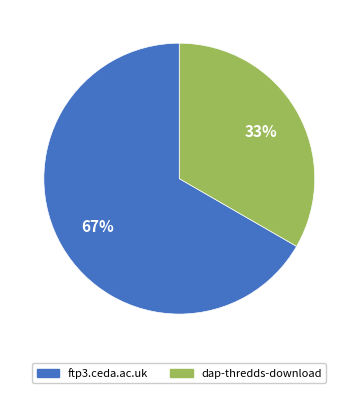

What is the largest slice in the pie chart?

ftp3.ceda.ac.uk